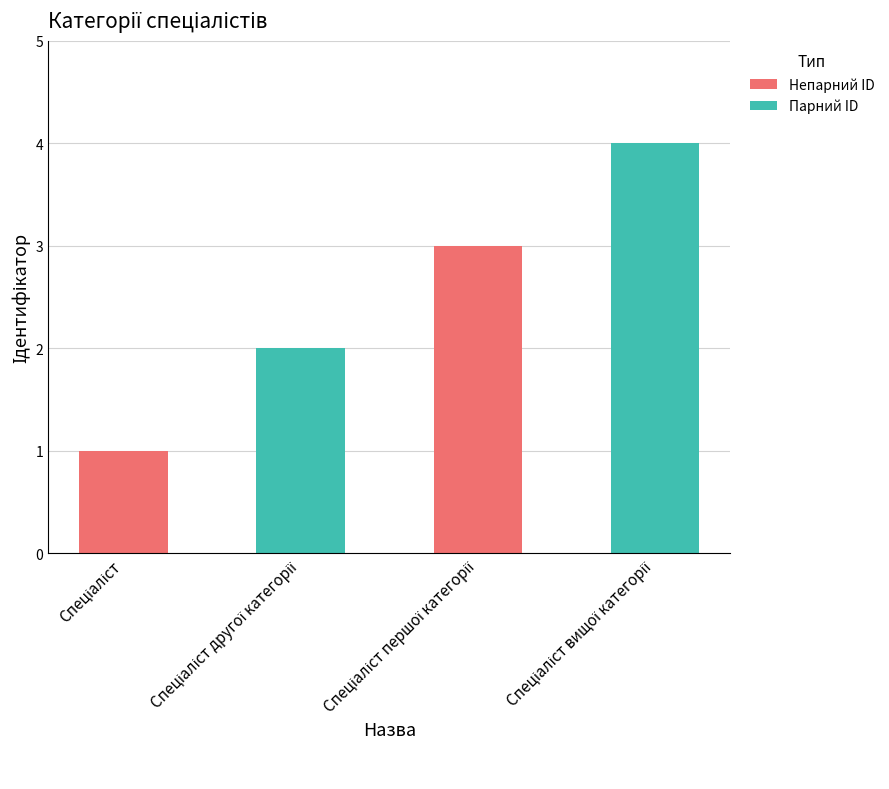

What is the difference between the maximum and minimum values?

3